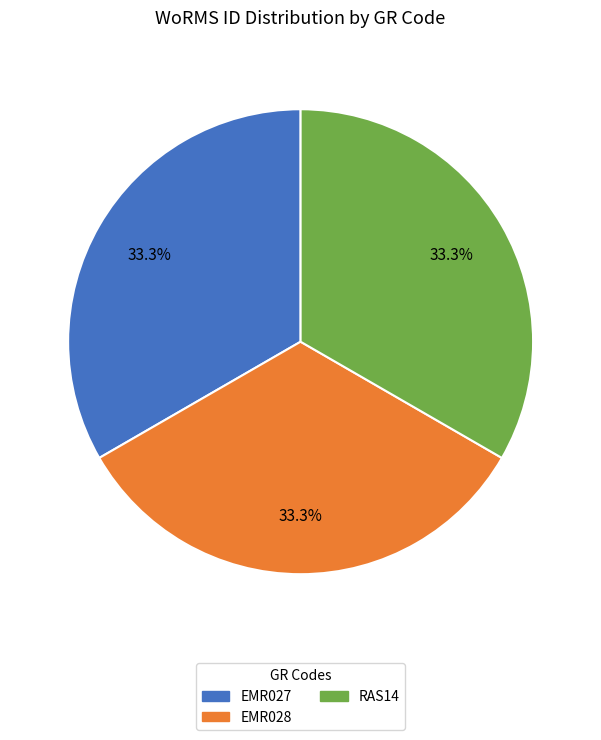

Is the sum of RAS14 and EMR027 greater than half?

Yes